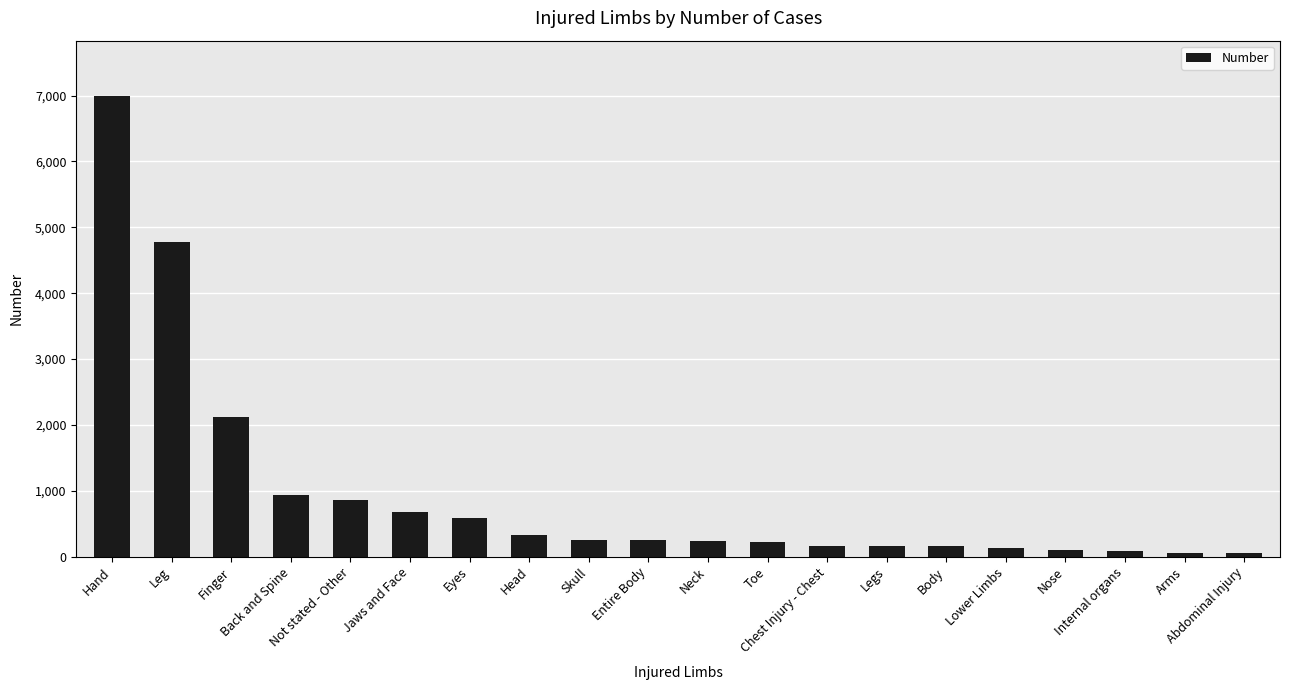

What is the minimum value shown in the chart?

50